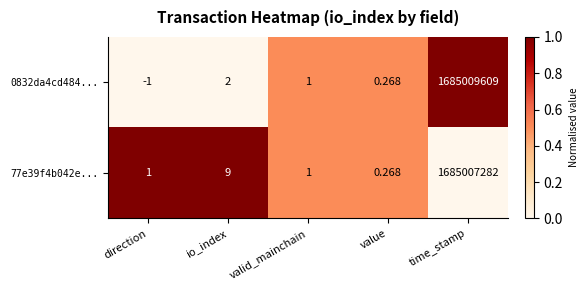

Which series changed the most between io_index and value?

77e39f4b042e...